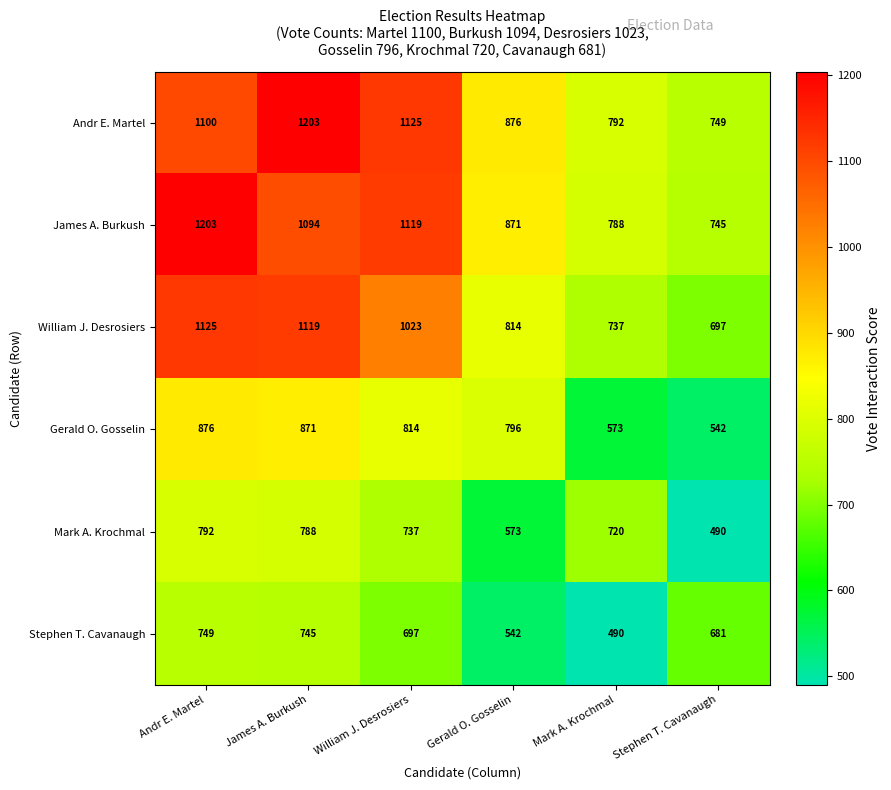

Rank the series at James A. Burkush from highest to lowest value.

Andr E. Martel, William J. Desrosiers, James A. Burkush, Gerald O. Gosselin, Mark A. Krochmal, Stephen T. Cavanaugh